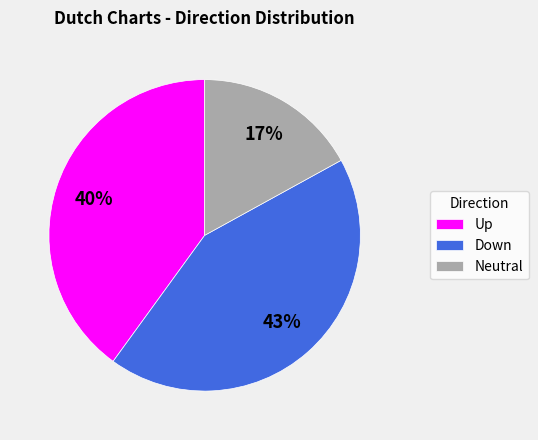

To the nearest percent, what is the difference between the Up and Down slice percentages?

3%